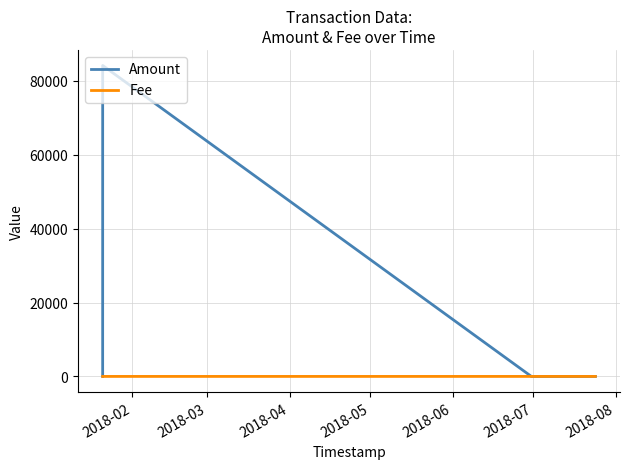

Which series has the largest total across all categories?

Amount